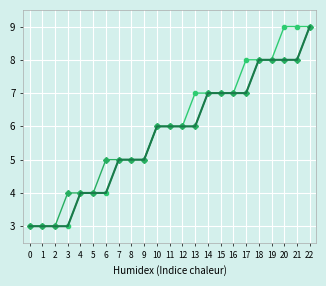

At which category is the sum across all series the highest?

22